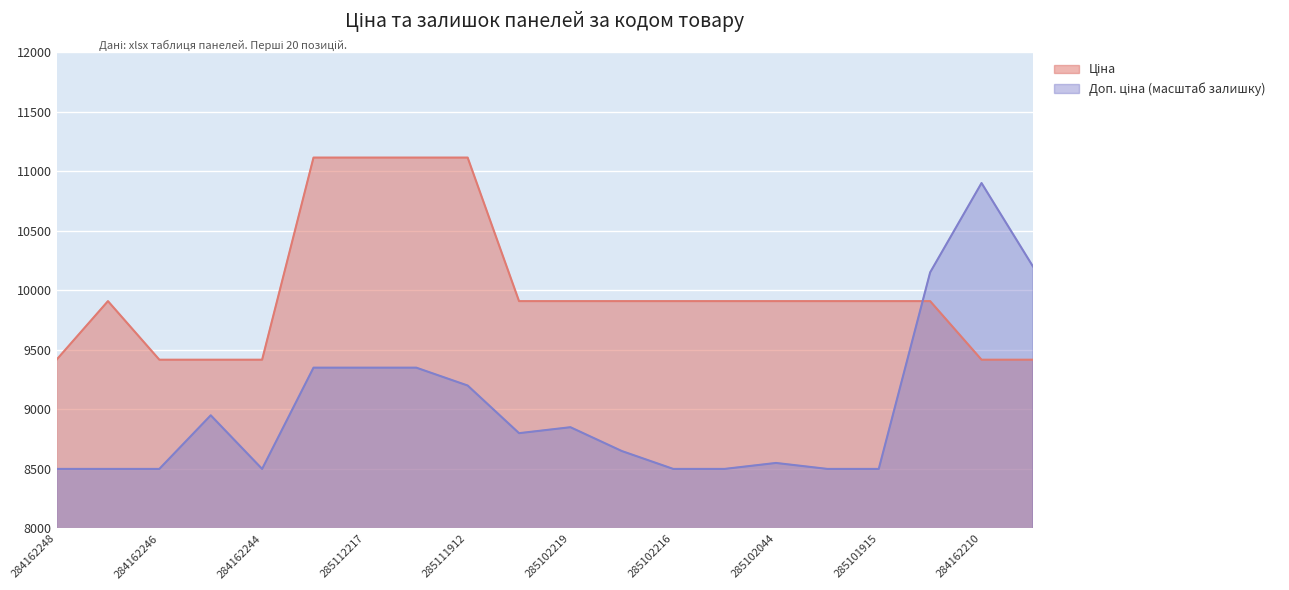

How many values in the Ціна series are below 9908?

6